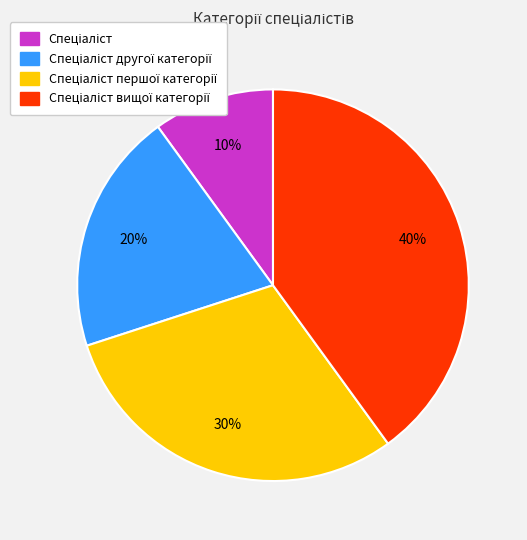

Does any single category account for the majority?

No